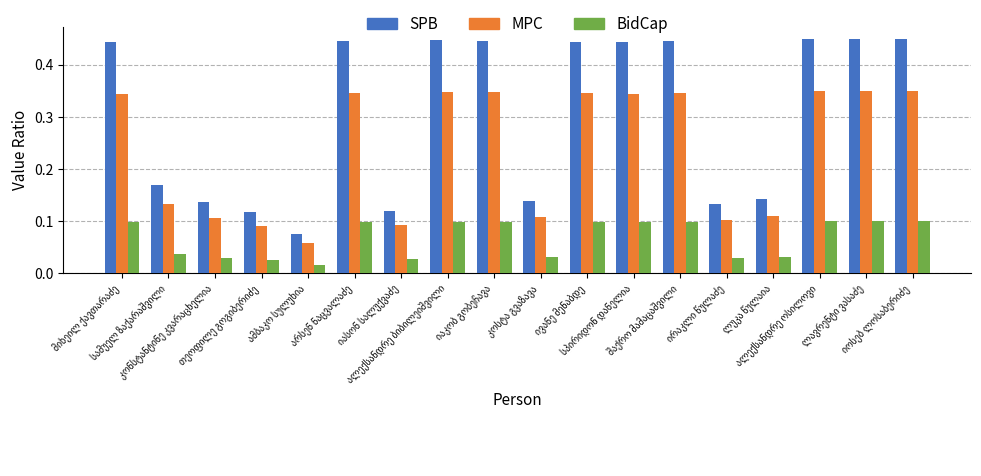

What is the sum of all BidCap values?

1.2